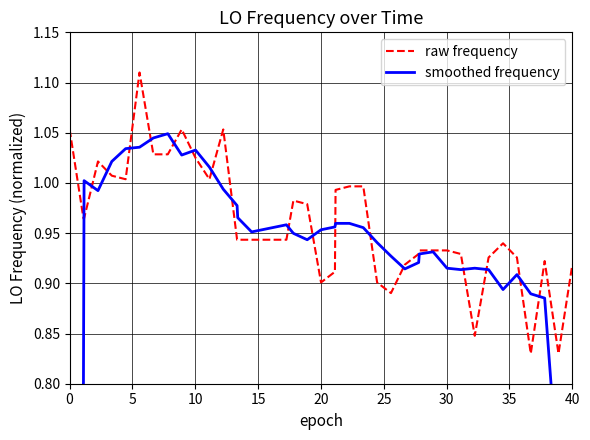

Is the value of smoothed frequency at 29 greater than the value of raw frequency at 0?

No